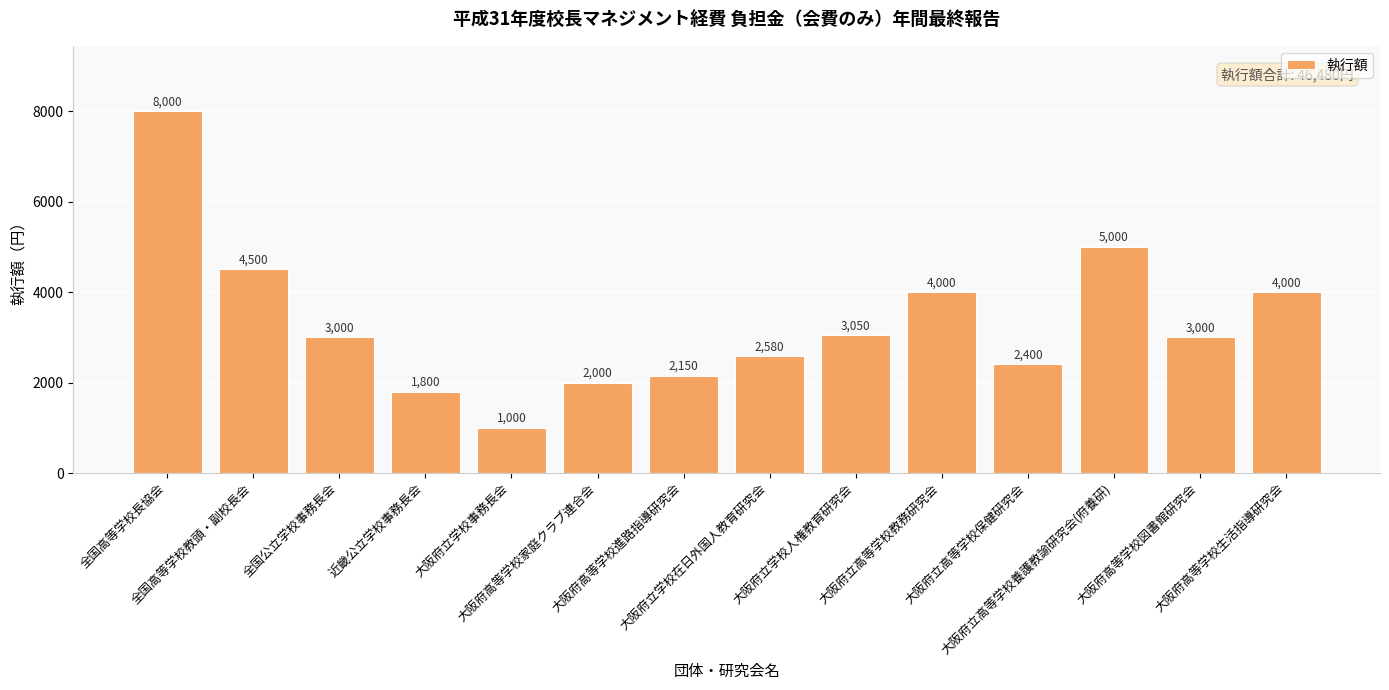

What is the difference between the maximum and minimum values?

7000